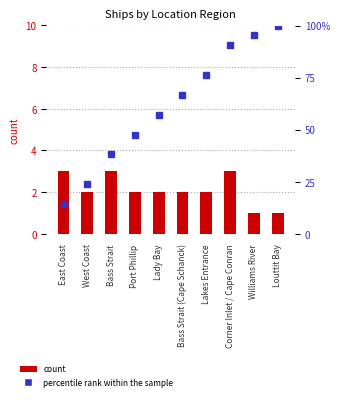

What is the total value across all series at Bass Strait?

41.1